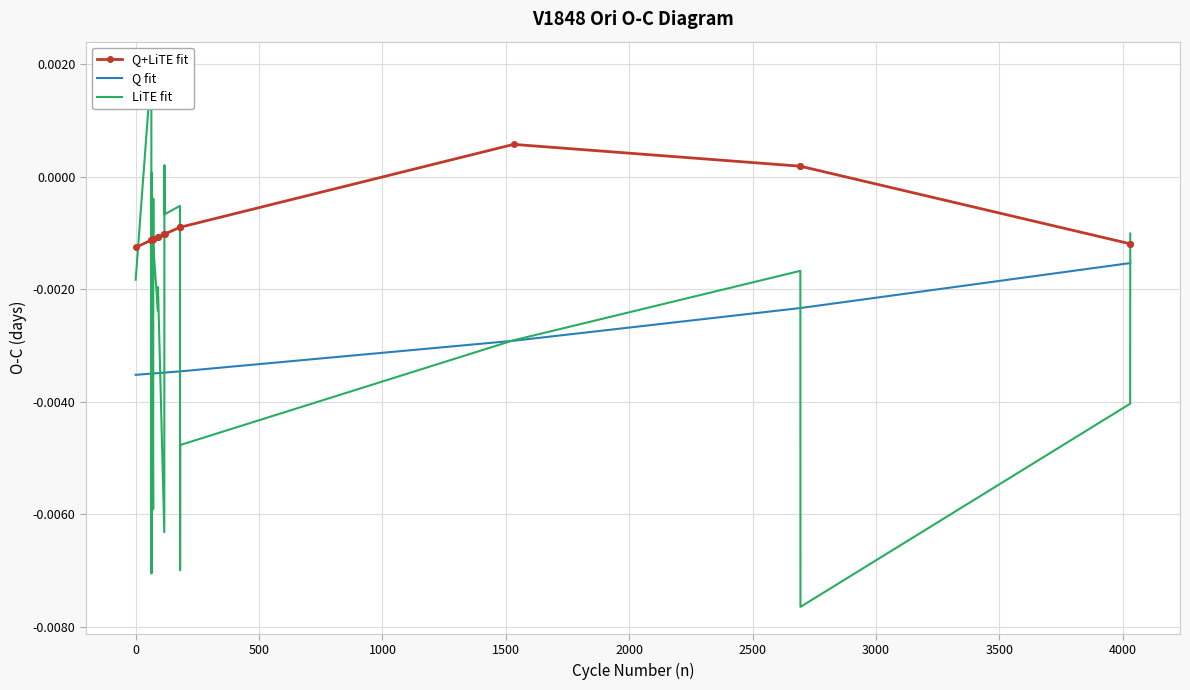

True or false: Q+LiTE fit and Q fit cross at least once.

False